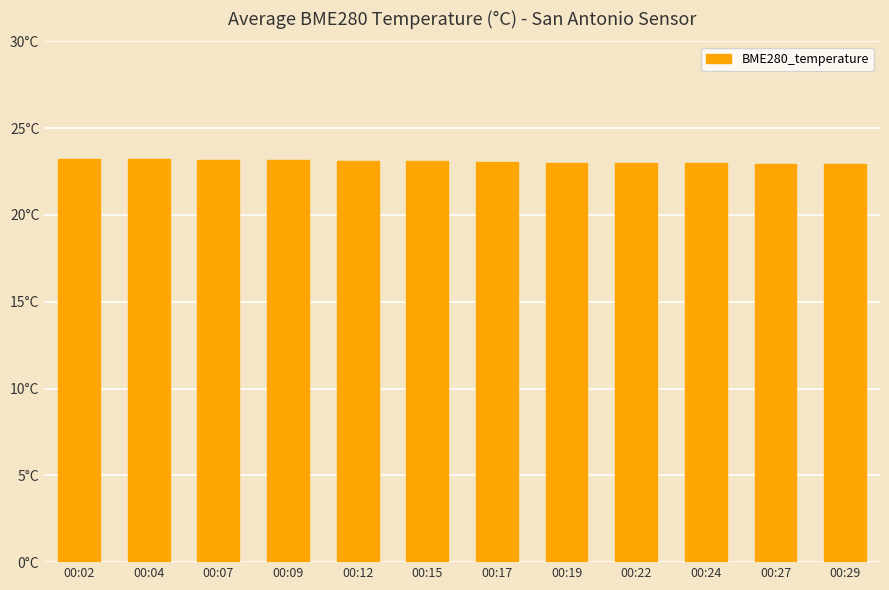

Rank the categories by value from highest to lowest.

00:04, 00:02, 00:07, 00:09, 00:12, 00:15, 00:17, 00:19, 00:22, 00:24, 00:27, 00:29